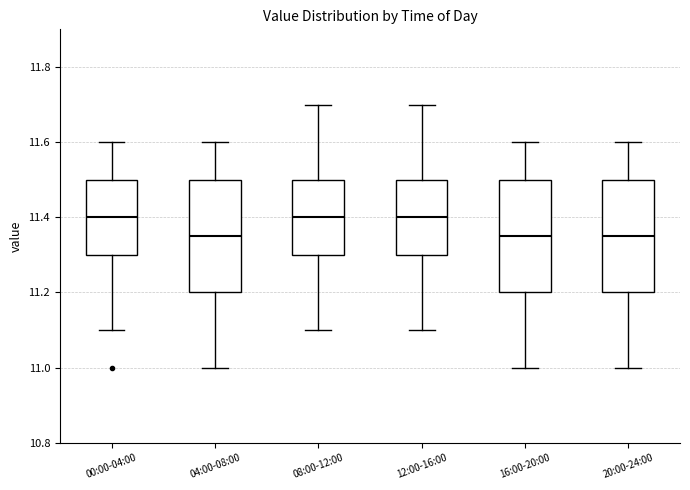

Reading left to right, transcribe this box plot: for each box, give where its median line is, the range the box spans, and where its two whiskers end, as read against the y-axis. The values are not printed on the chart, so give them approximately, as read against the axis.

00:00-04:00: median 11.40, box 11.30 to 11.50, whiskers 11.10 to 11.60
04:00-08:00: median 11.36, box 11.20 to 11.50, whiskers 11.00 to 11.60
08:00-12:00: median 11.40, box 11.30 to 11.50, whiskers 11.10 to 11.70
12:00-16:00: median 11.40, box 11.30 to 11.50, whiskers 11.10 to 11.70
16:00-20:00: median 11.36, box 11.20 to 11.50, whiskers 11.00 to 11.60
20:00-24:00: median 11.36, box 11.20 to 11.50, whiskers 11.00 to 11.60